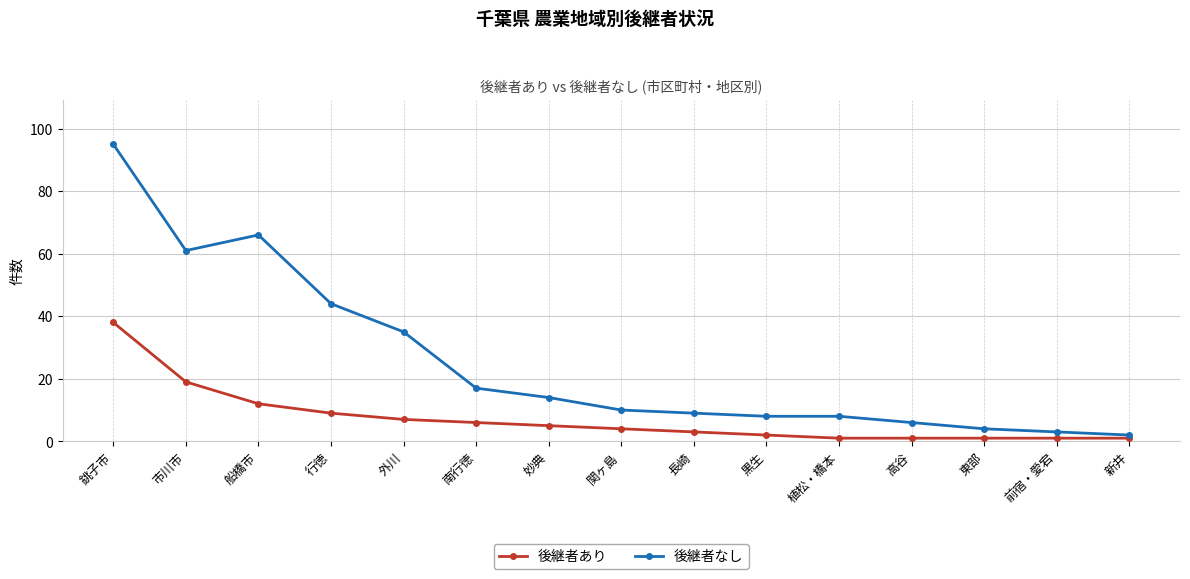

At which category is the sum across all series the highest?

銚子市